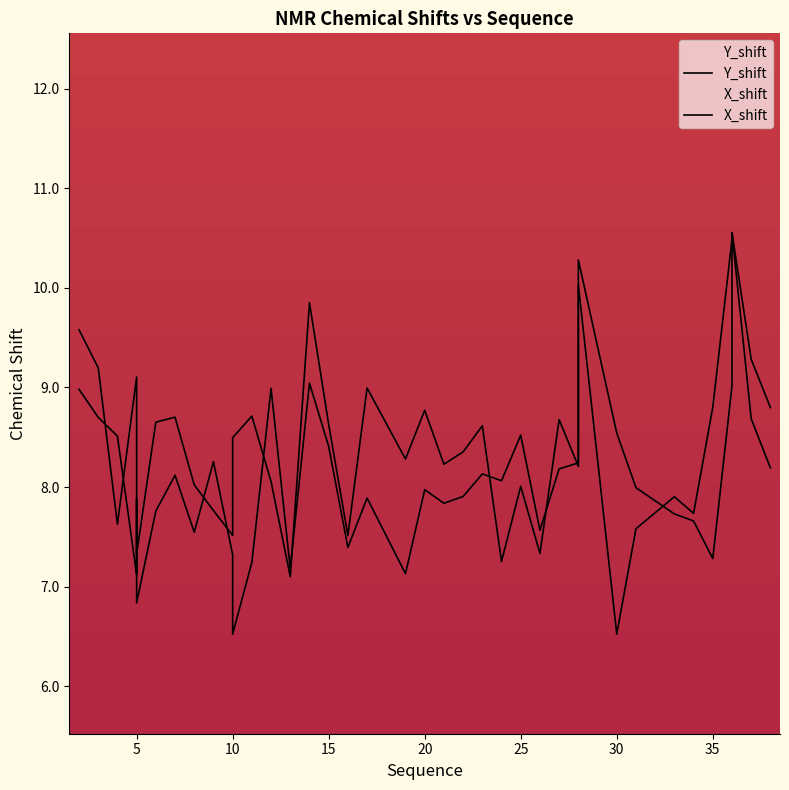

Rank the series by their average value, from highest to lowest.

Y_shift, X_shift